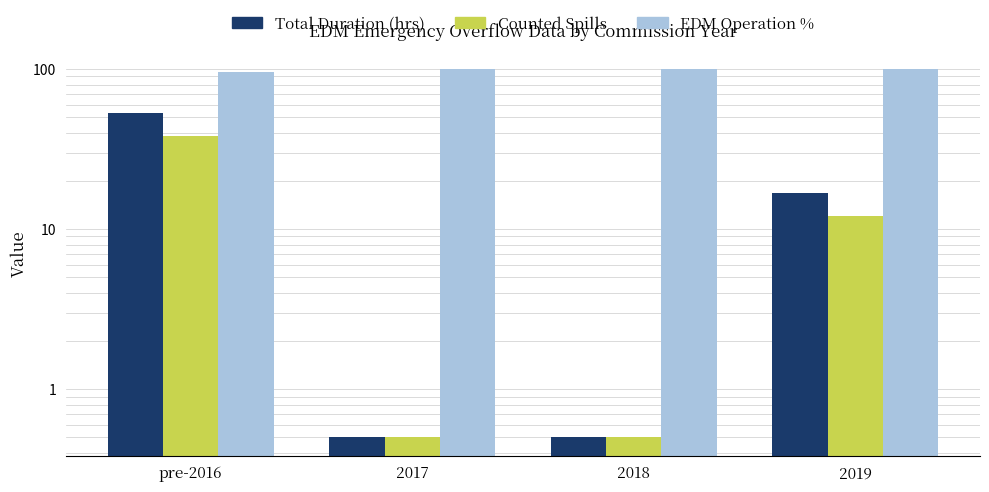

At which category is the sum across all series the highest?

pre-2016